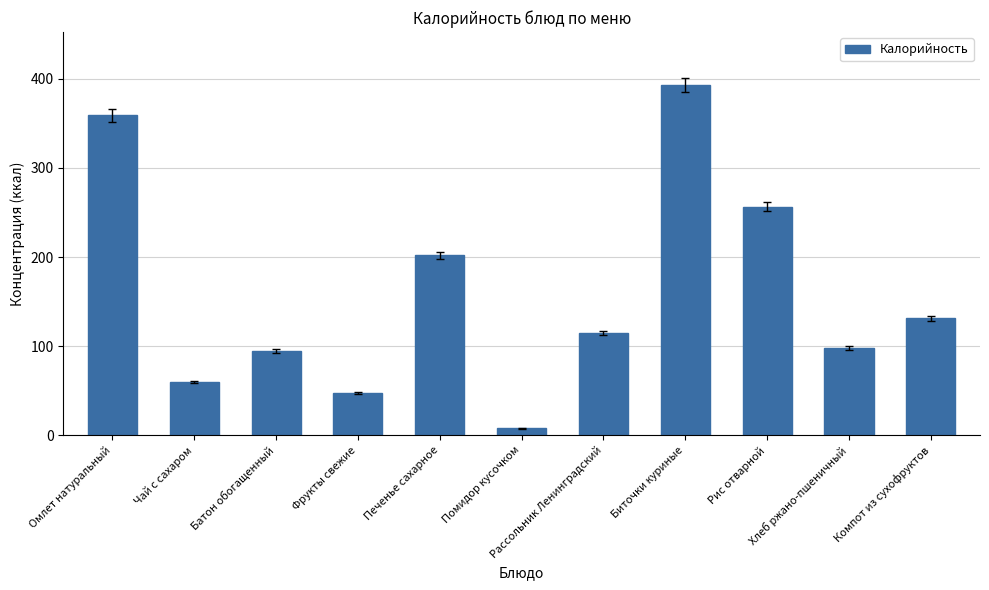

What is the label of the 2nd bar from the right?

Хлеб ржано-пшеничный